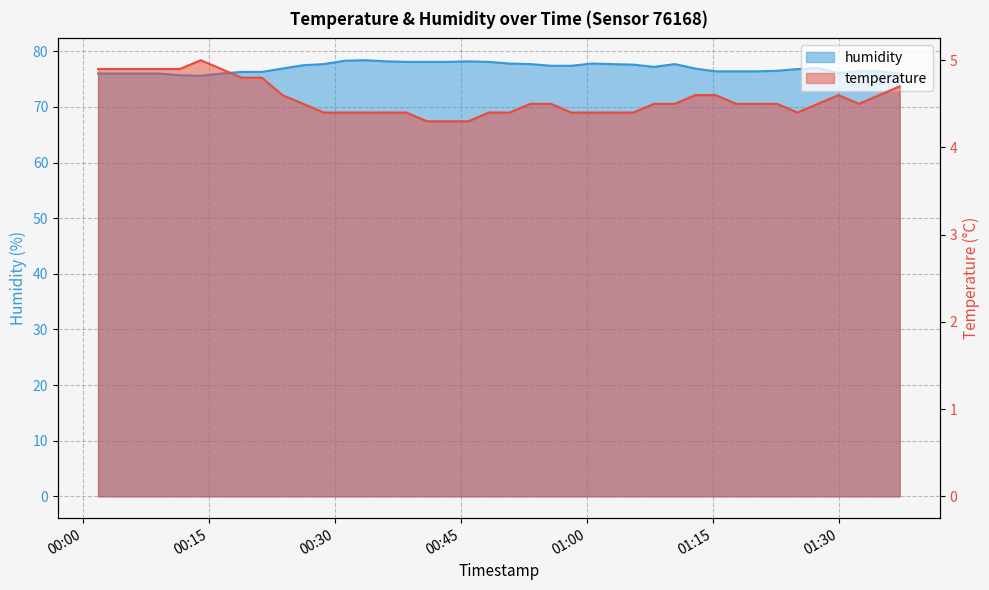

True or false: temperature and humidity intersect in this chart.

False